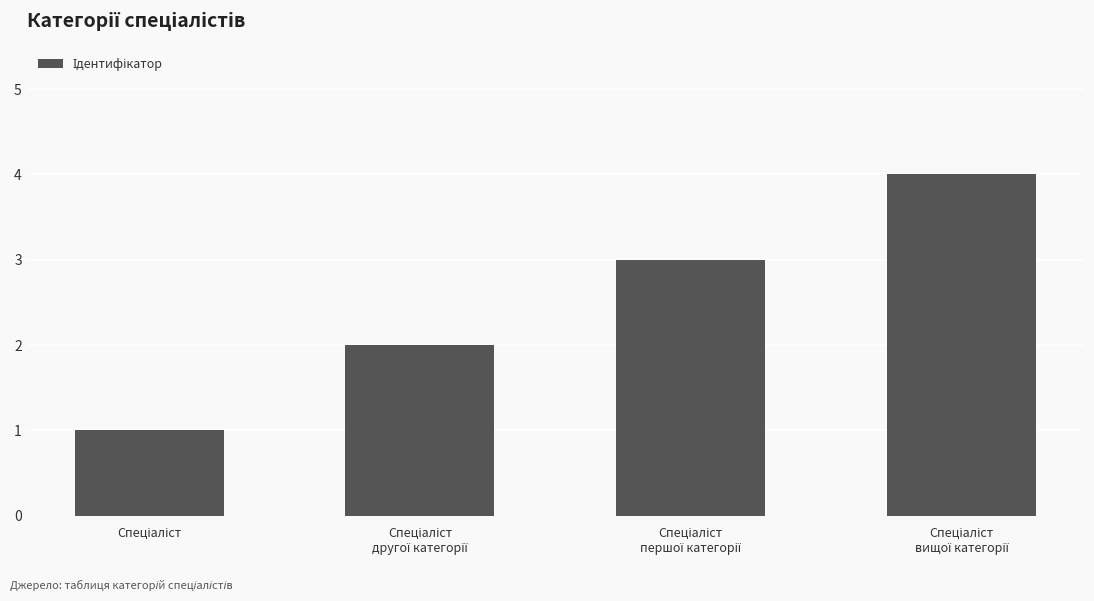

What is the difference between the maximum and minimum values?

3